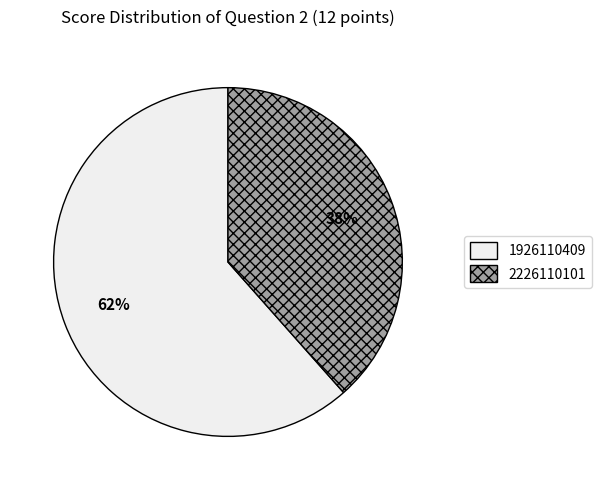

What is the ratio of the value at 1926110409 to the value at 2226110101?

1.6